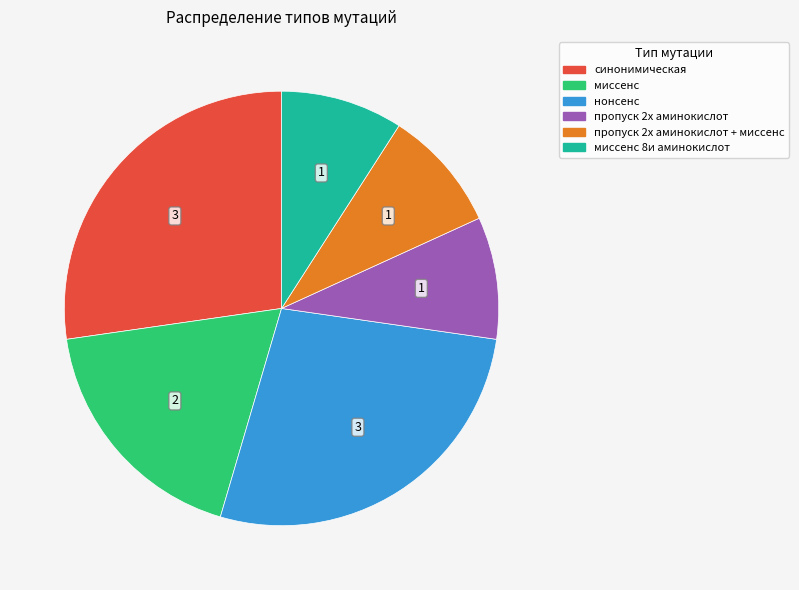

Is there a majority slice in this chart?

No